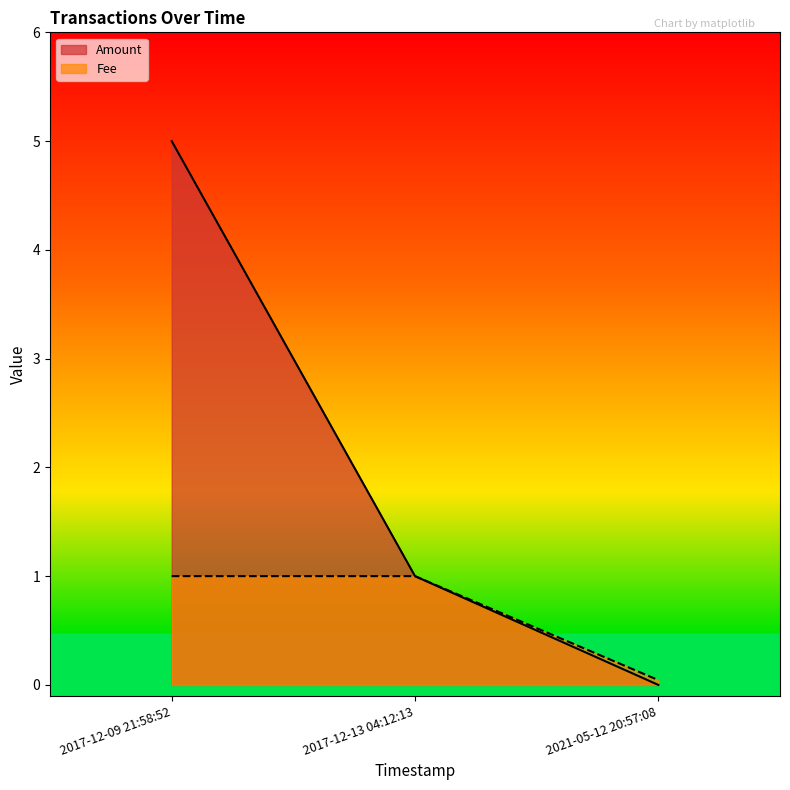

The Fee series shows -2.5 at 2017-12-09 21:58:52. True or false?

False